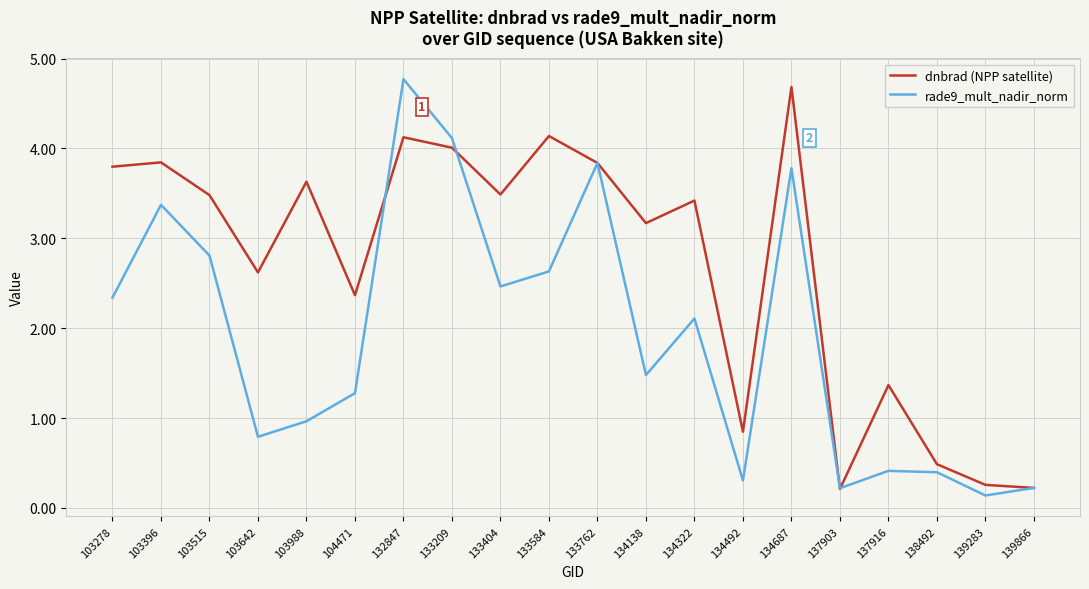

Which series changed the most between 133584 and 133762?

rade9_mult_nadir_norm